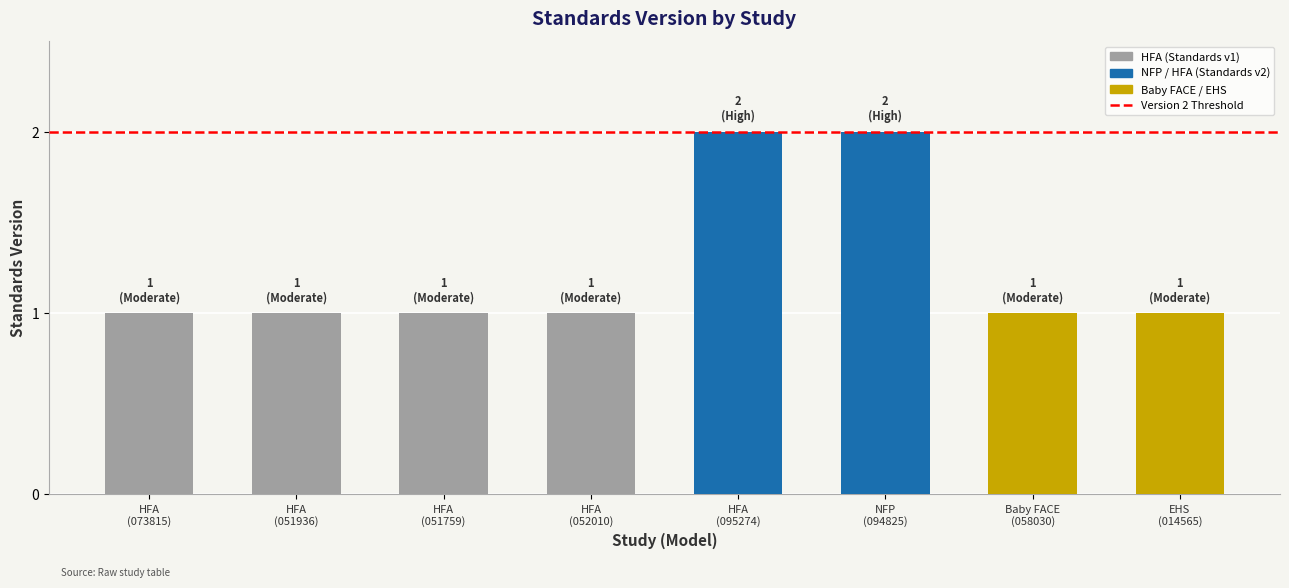

What is the sum of all values?

10